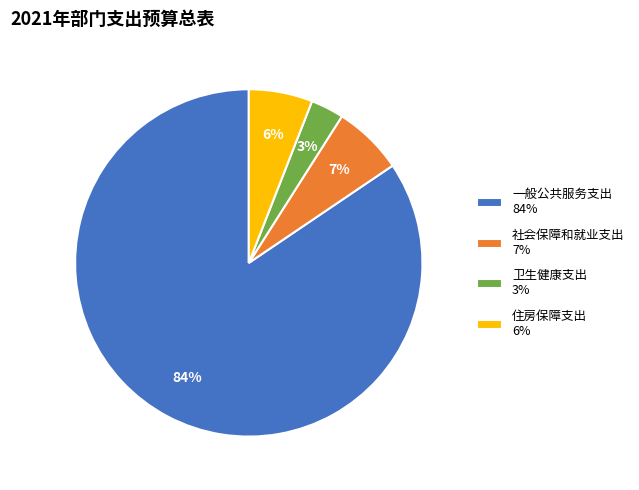

Which category has the biggest portion of the pie?

一般公共服务支出